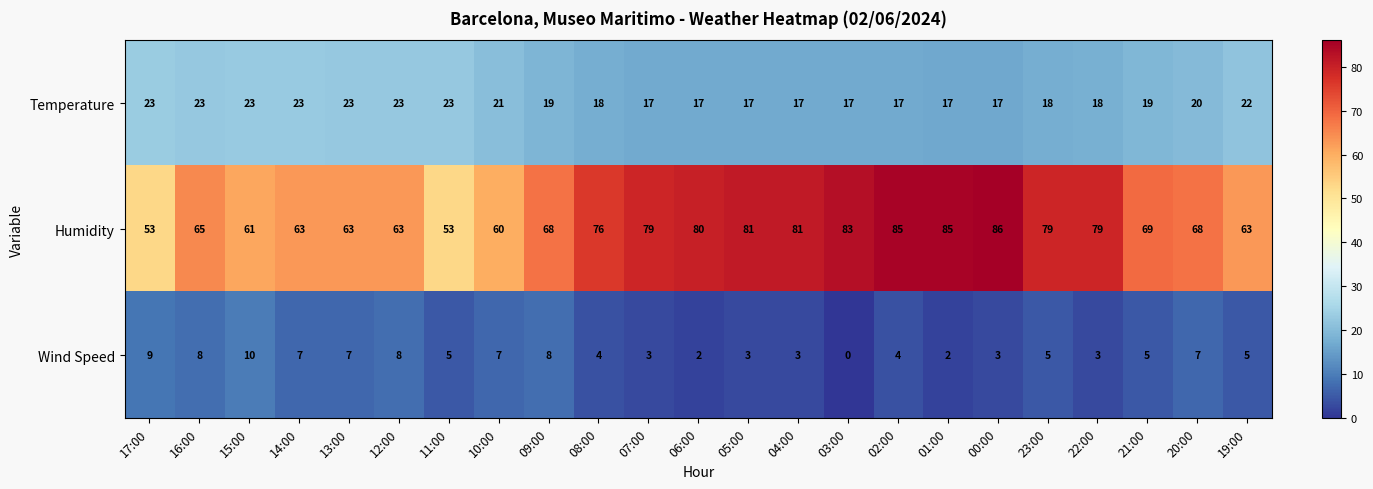

Is it true that Temperature equals 8 at 12:00?

False